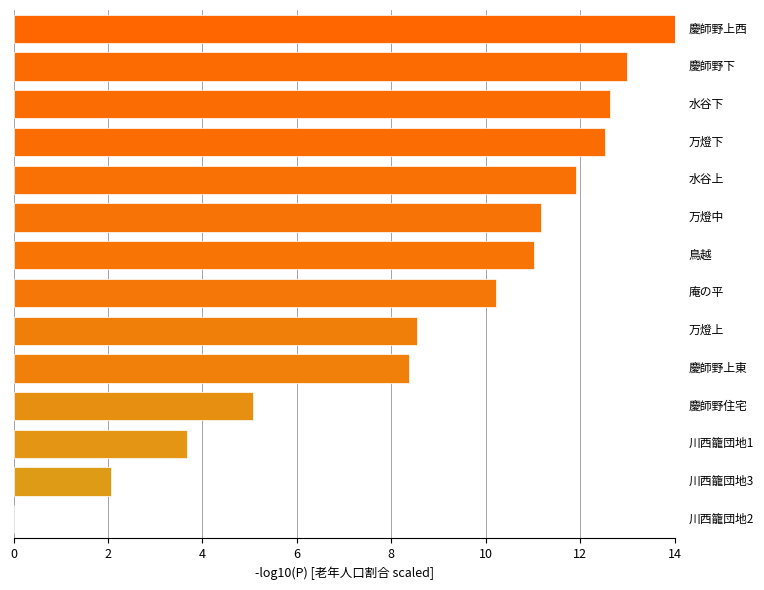

How many data points does each series have?

14